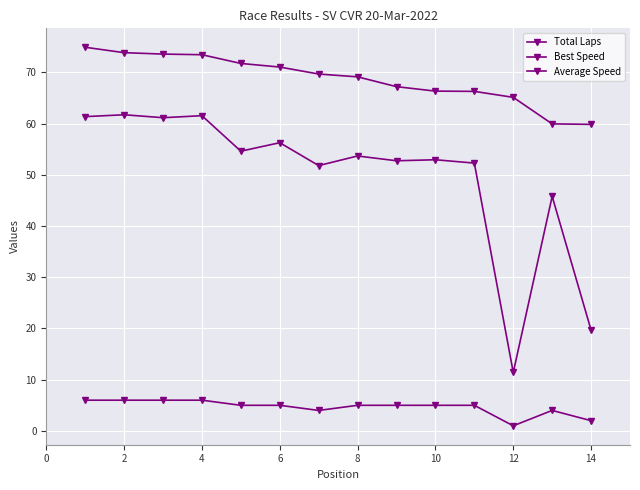

What is the sum of all Average Speed values?

697.0